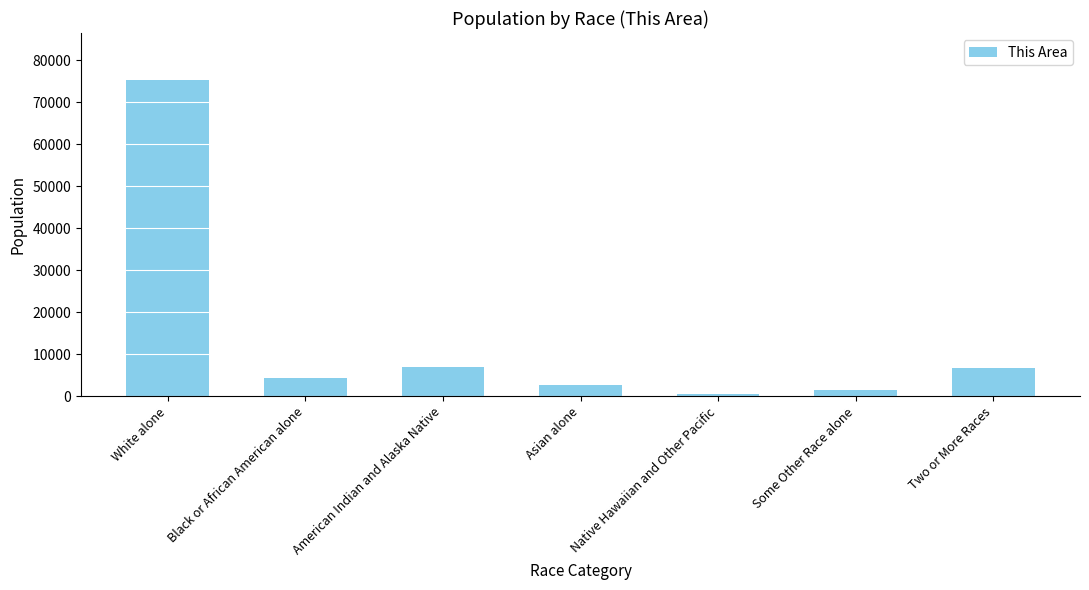

Is it true that the value at White alone is 18650?

False